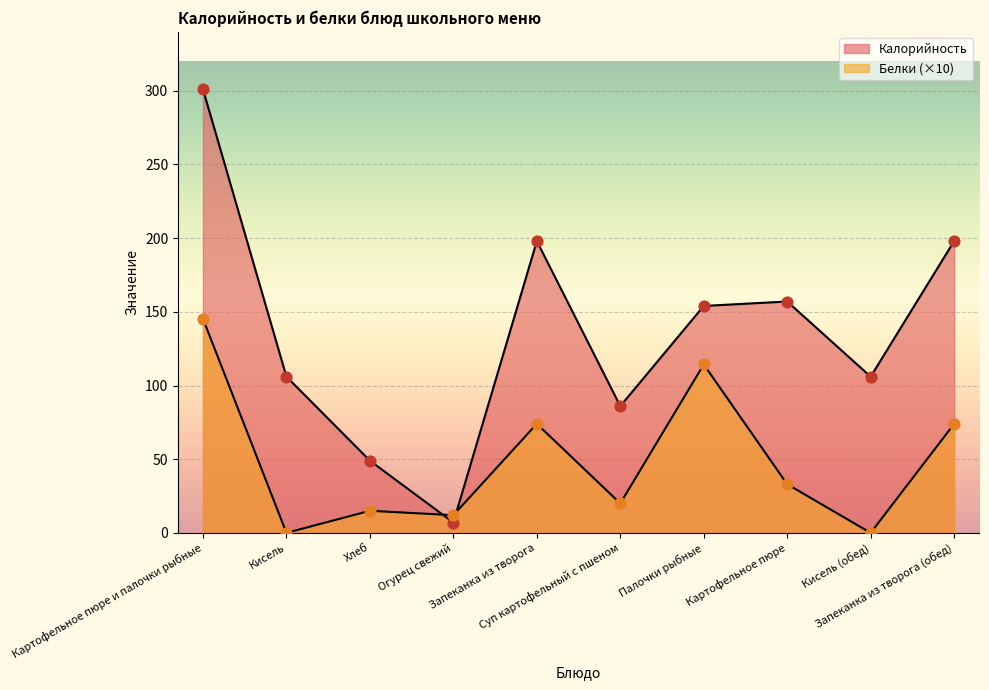

At which category is the sum across all series the highest?

Картофельное пюре и палочки рыбные